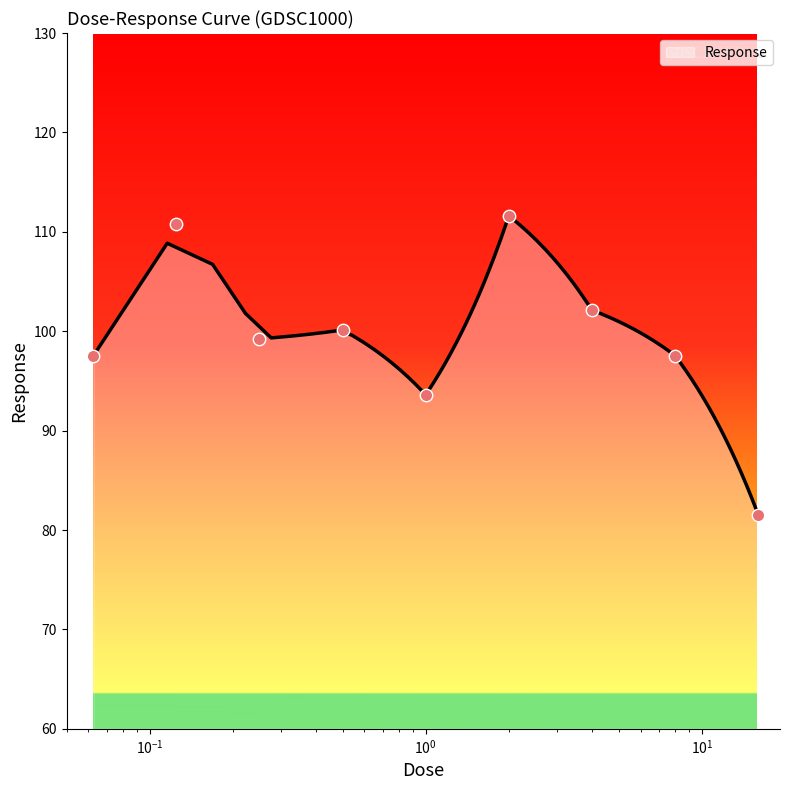

What is the highest value of the Response series?

111.4